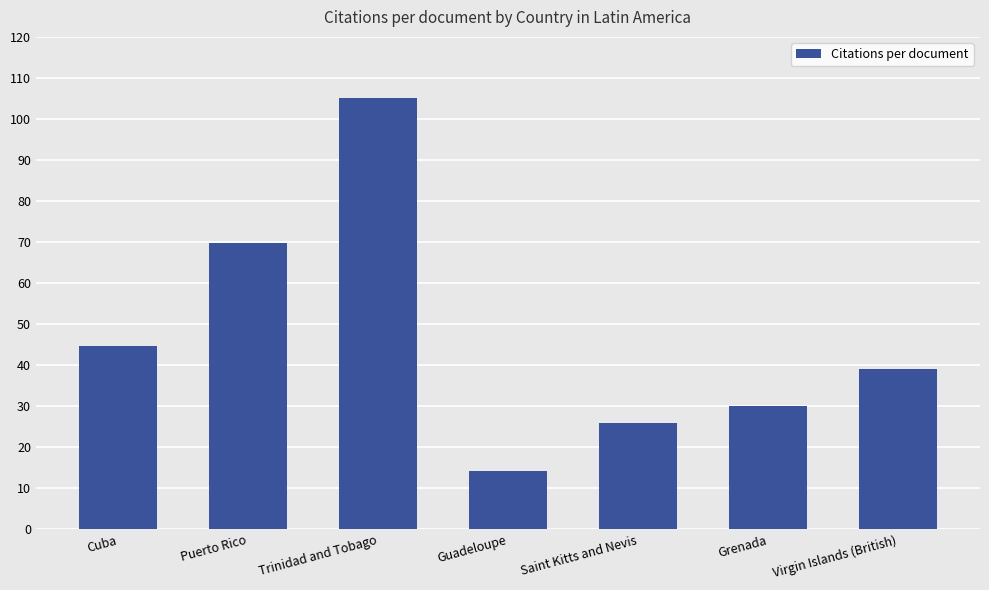

How many distinct data groups are displayed?

1